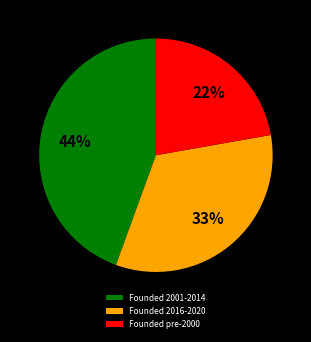

How many segments does this pie chart have?

3